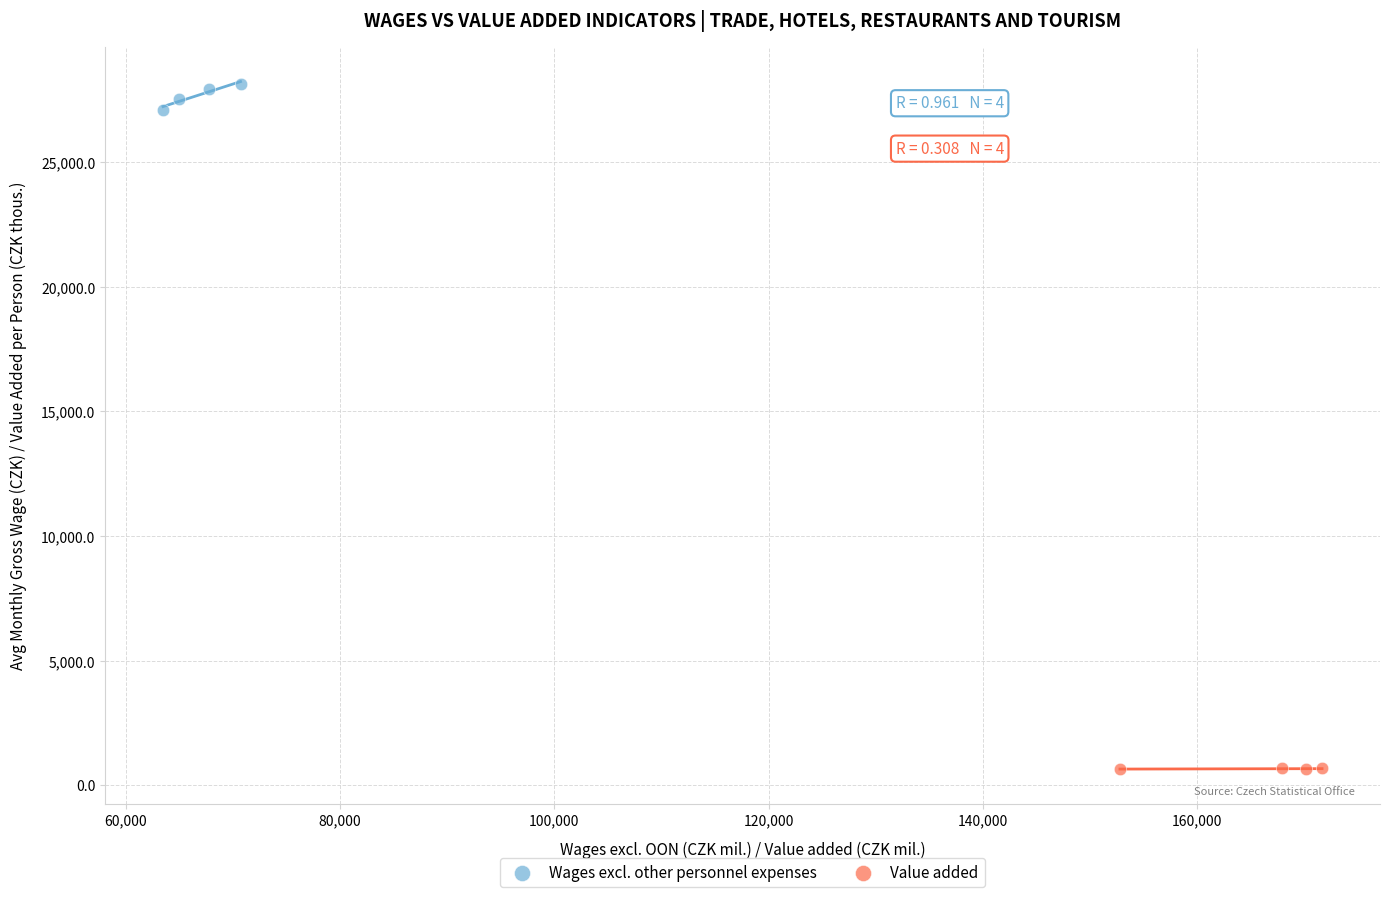

Which series reaches the maximum Y coordinate?

Wages excl. other personnel expenses